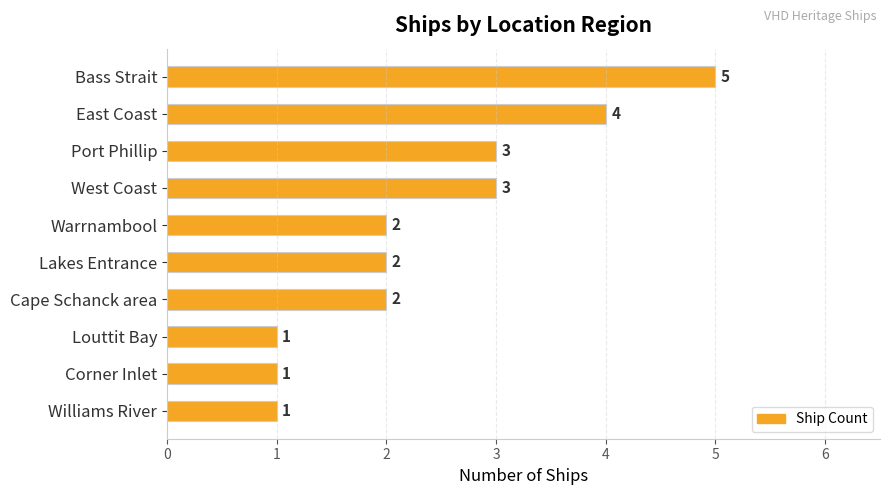

The value at Warrnambool is 2. True or false?

True